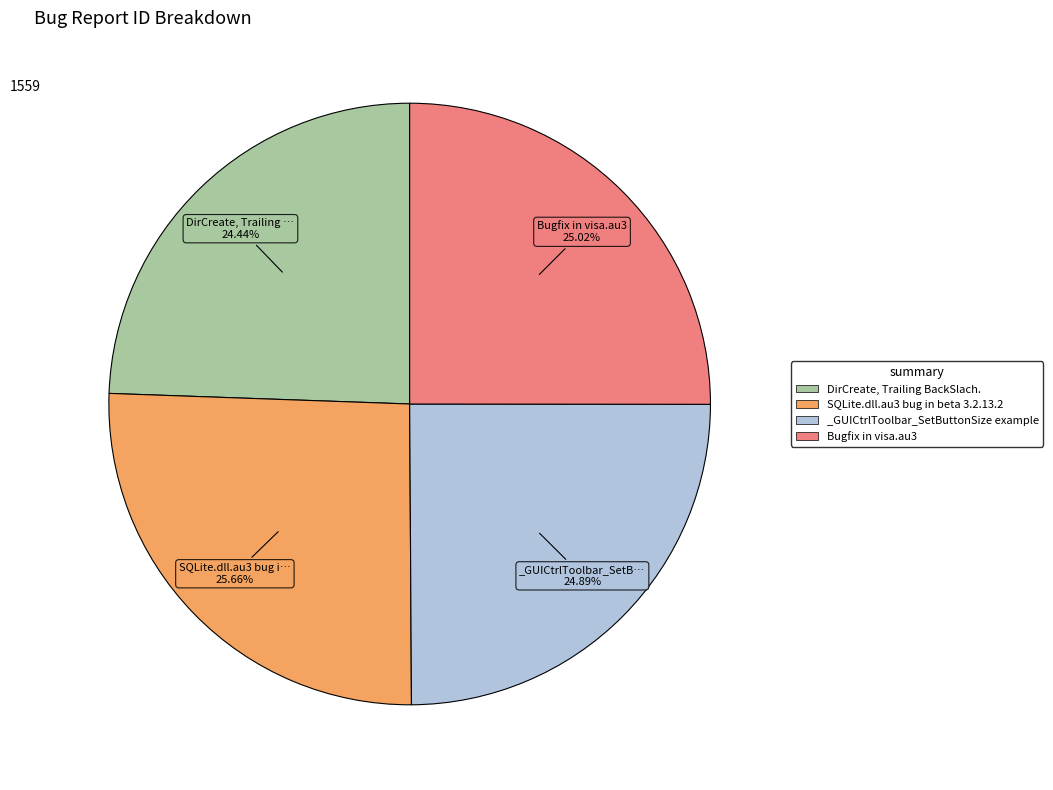

To the nearest percent, what percentage of the pie is _GUICtrlToolbar_SetButtonSize example?

25%